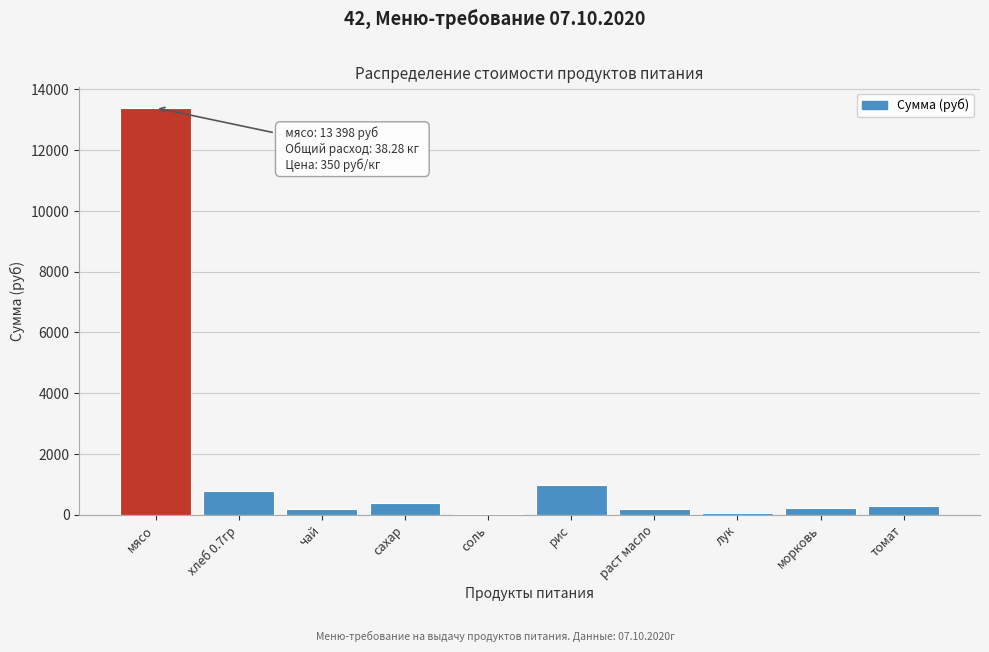

What is the sum of all values?

16508.1